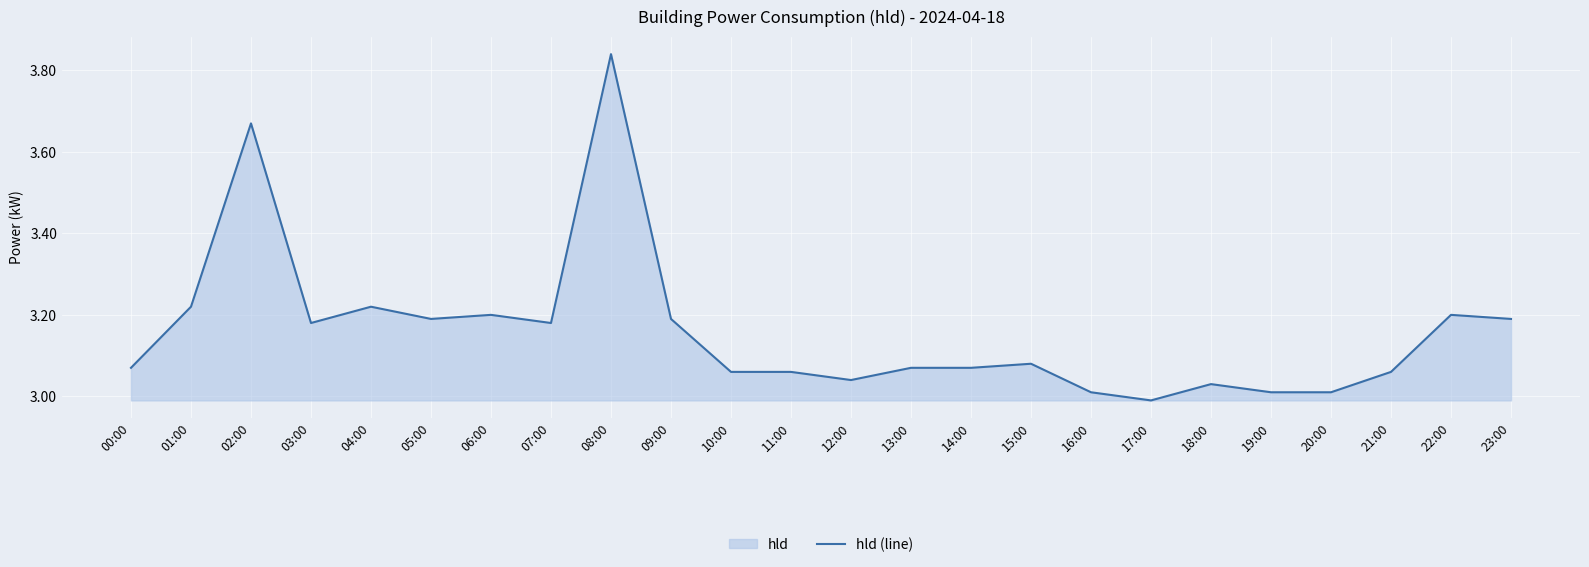

Rank the categories by value from highest to lowest.

08:00, 02:00, 01:00, 04:00, 06:00, 22:00, 05:00, 09:00, 23:00, 03:00, 07:00, 15:00, 00:00, 13:00, 14:00, 10:00, 11:00, 21:00, 12:00, 18:00, 16:00, 19:00, 20:00, 17:00